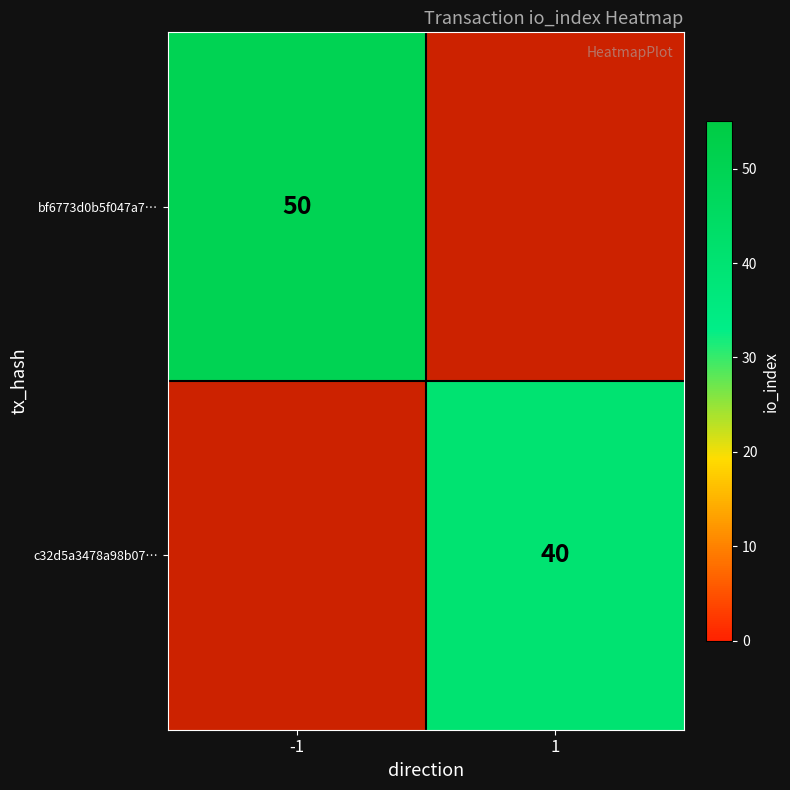

Is it true that bf6773d0b5f047a7… equals 50 at -1?

True